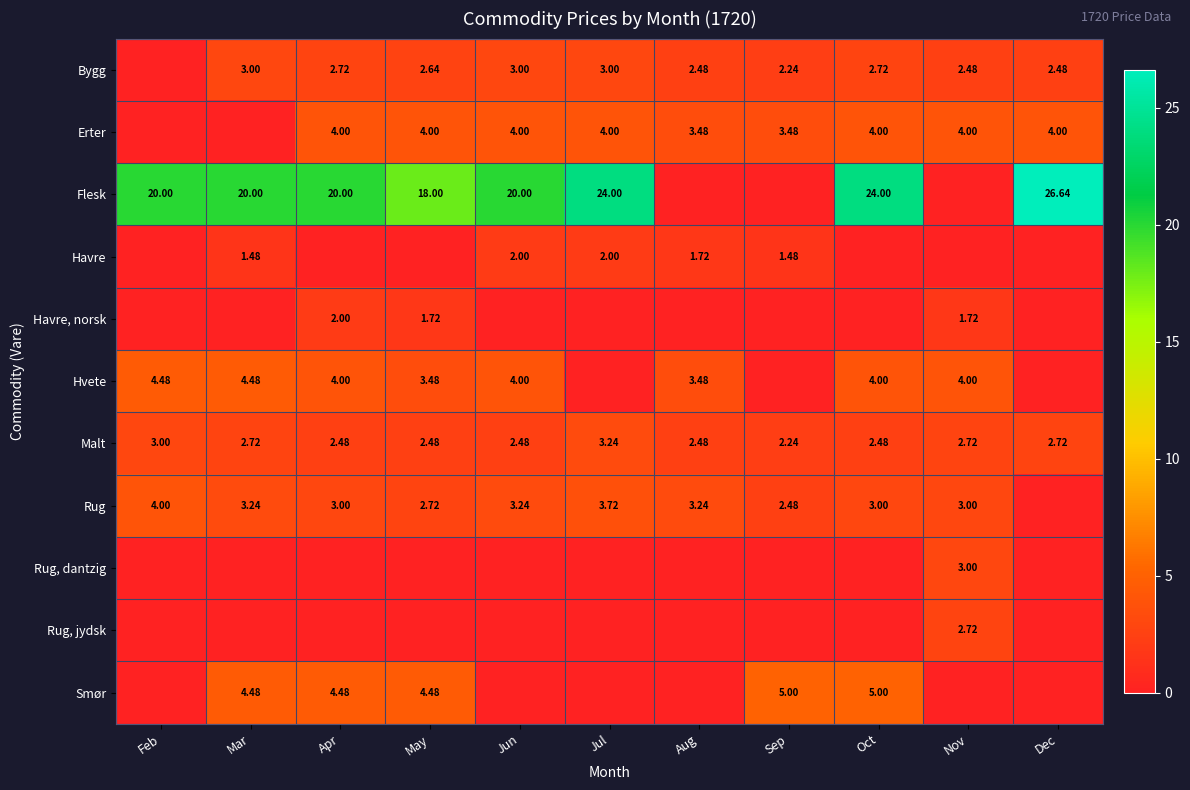

At which label is Havre closest to 1?

Mar